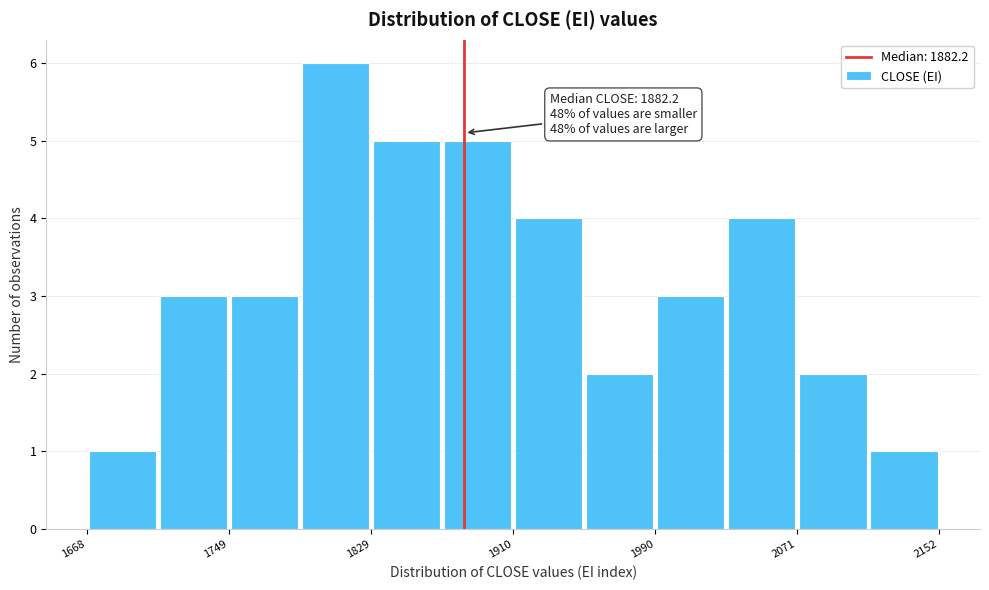

Which range on the x-axis has the tallest bar?

1790 to 1830